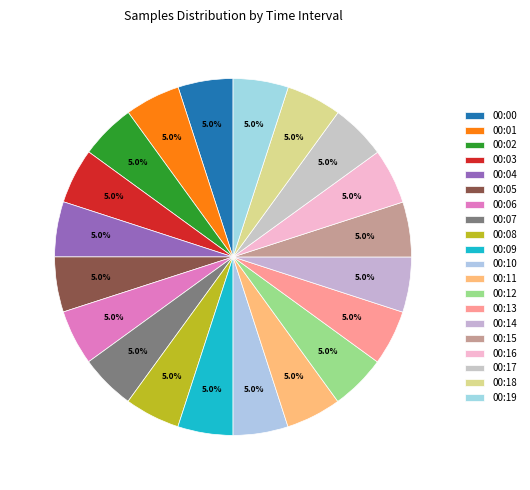

Count the number of slices in the pie.

20